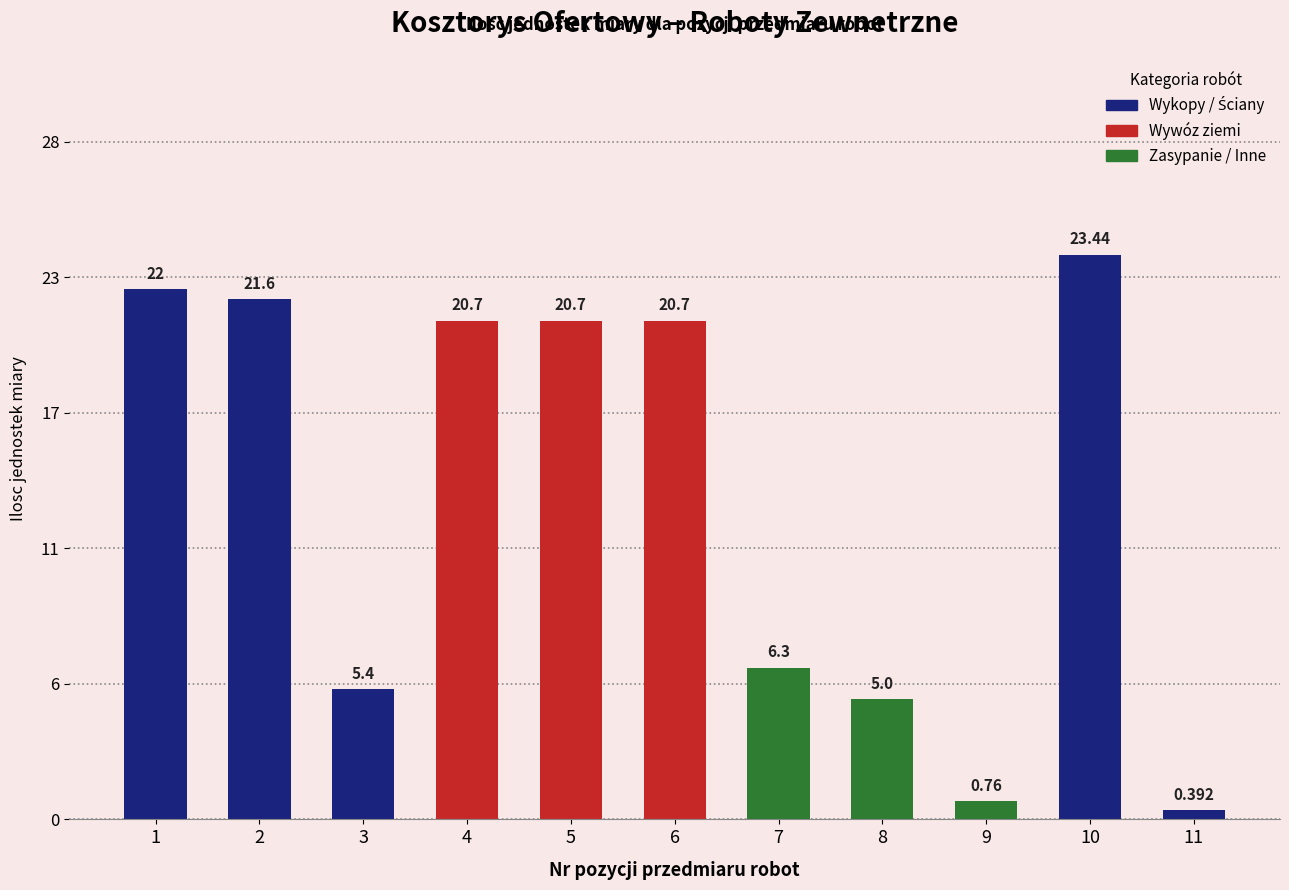

How many data points are above 20?

6